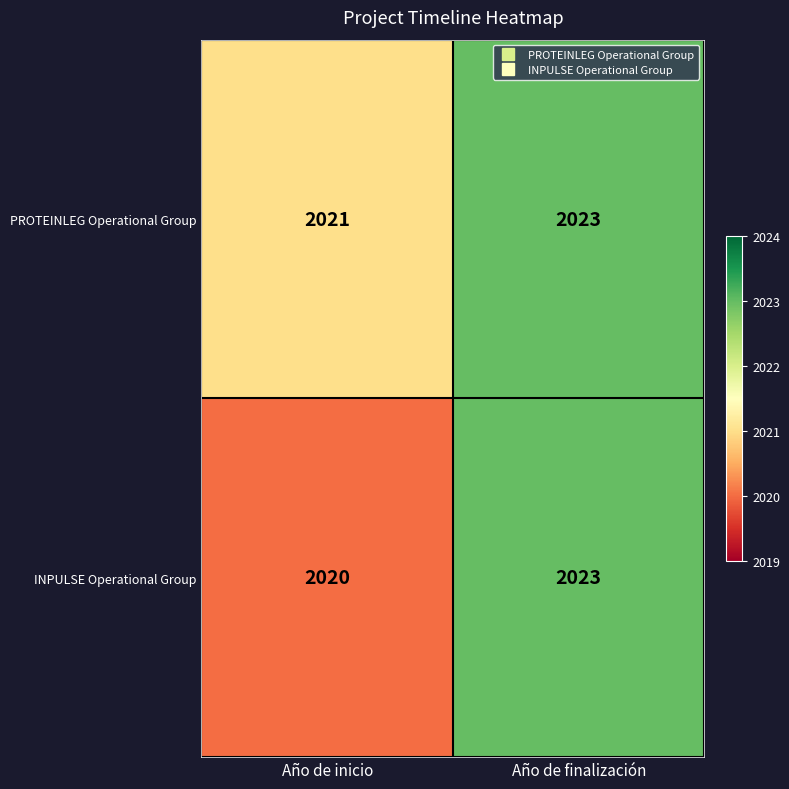

What is the sum of the INPULSE Operational Group values at Año de inicio and Año de finalización?

4043